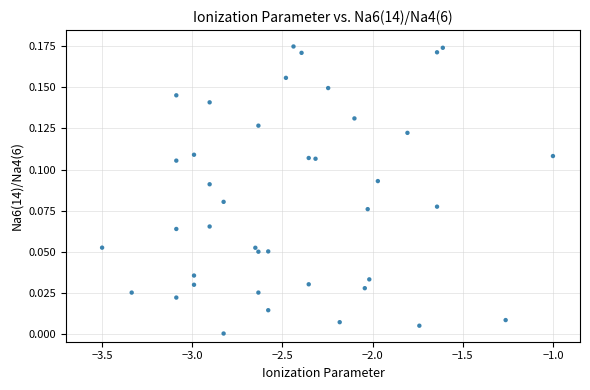

What is the range of X values (max minus min)?

2.5